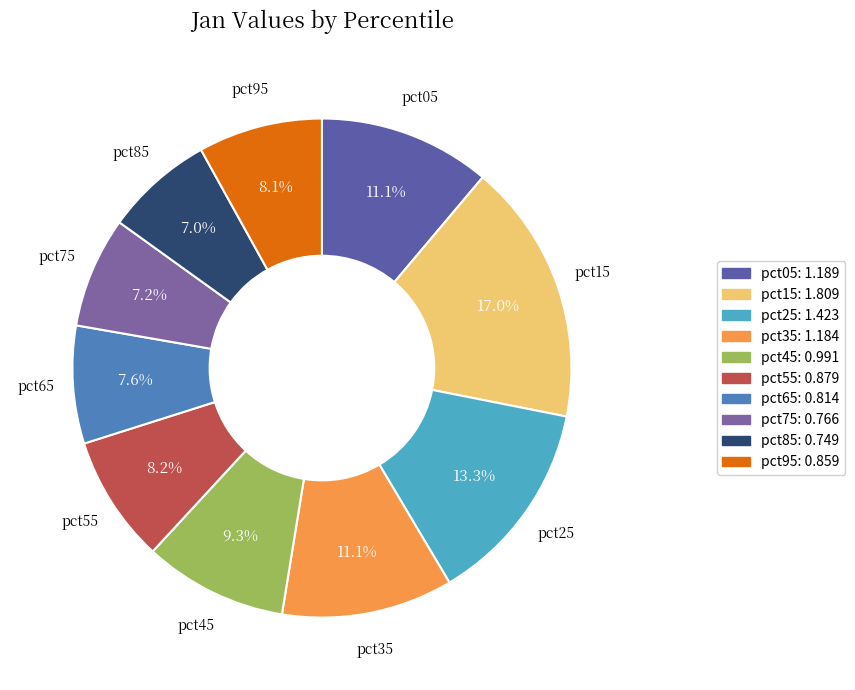

Does any single category account for the majority?

No